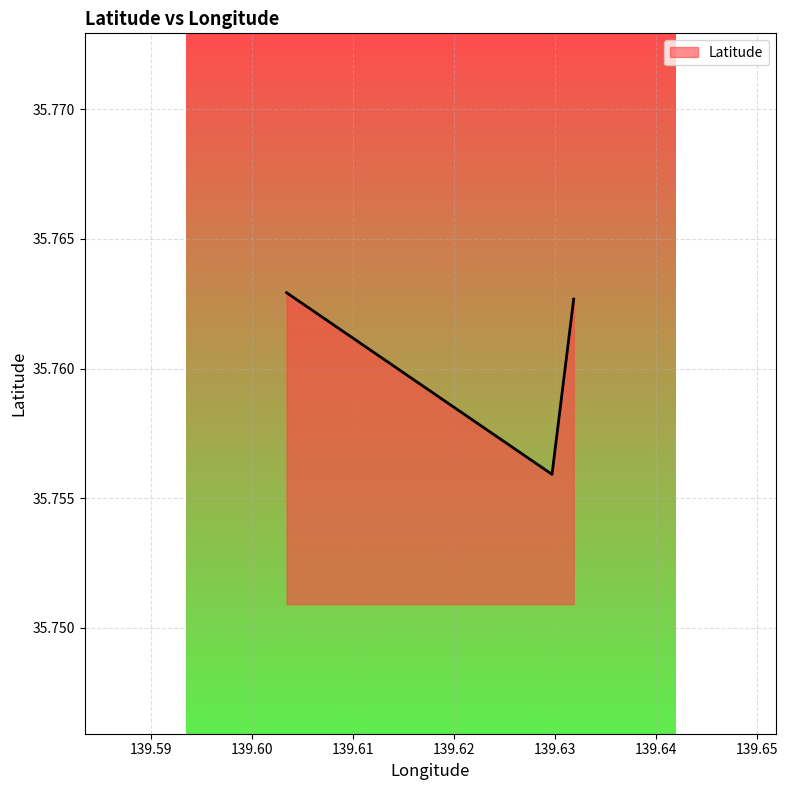

Does the chart display data point markers on the line(s)?

No